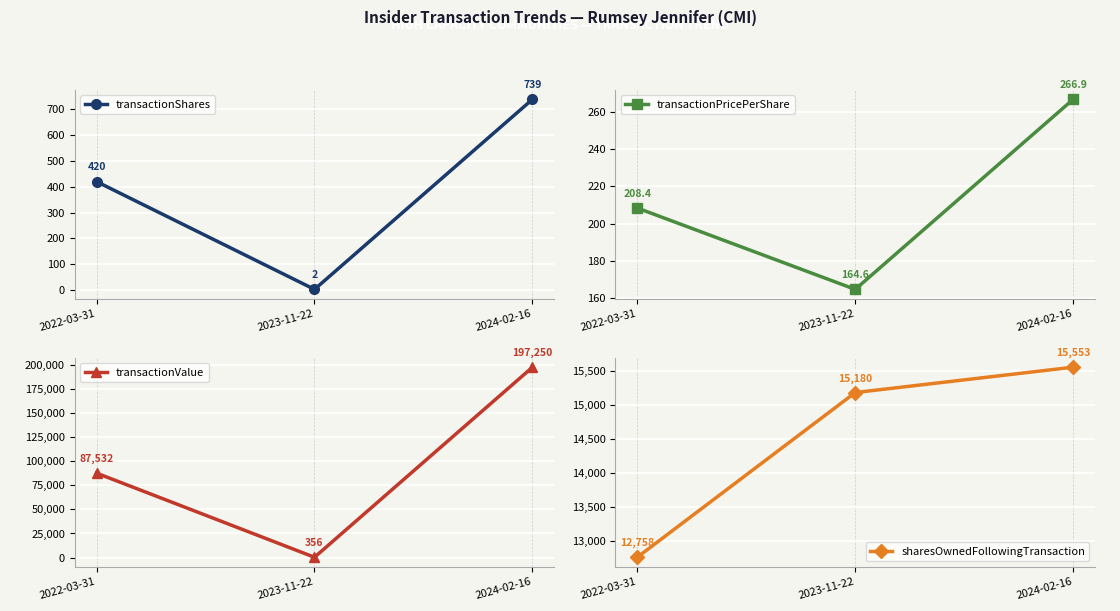

At how many categories does at least one series exceed 90991?

1